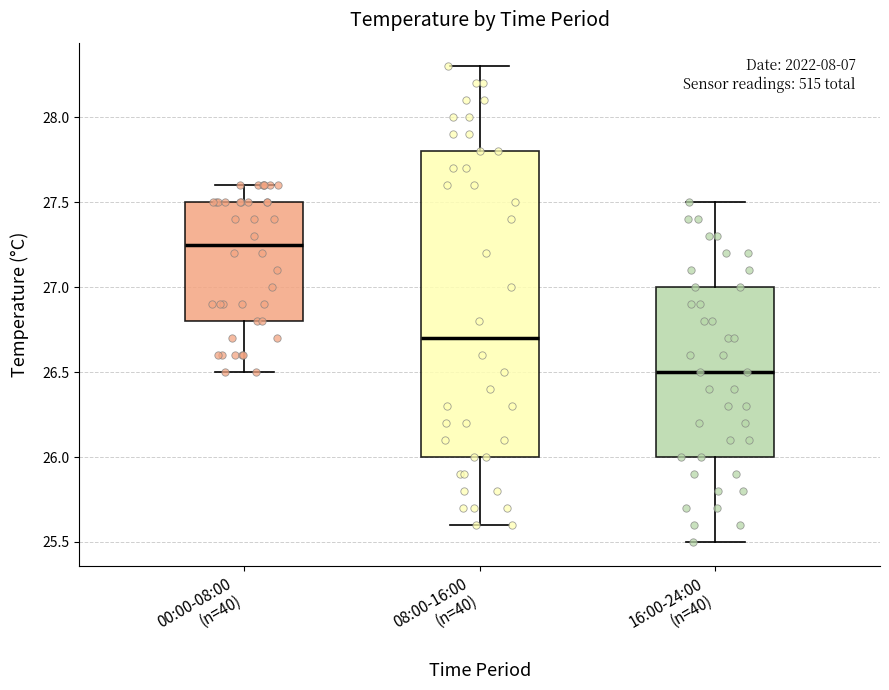

Reading left to right, transcribe this box plot: for each box, give where its median line is, the range the box spans, and where its two whiskers end, as read against the y-axis. The values are not printed on the chart, so give them approximately, as read against the axis.

00:00-08:00 (n=40): median 27.25, box 26.80 to 27.50, whiskers 26.50 to 27.60
08:00-16:00 (n=40): median 26.70, box 26.00 to 27.80, whiskers 25.60 to 28.30
16:00-24:00 (n=40): median 26.50, box 26.00 to 27.00, whiskers 25.50 to 27.50